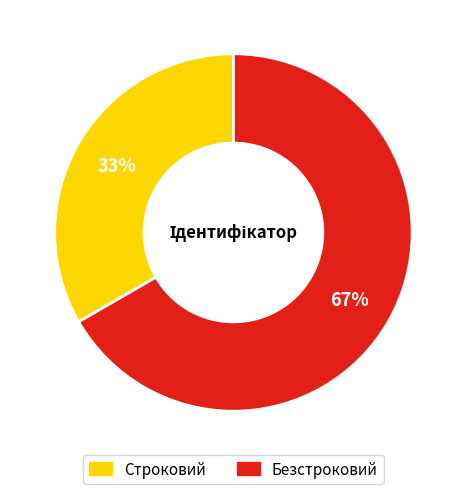

Which slice represents more than half of the pie?

Безстроковий